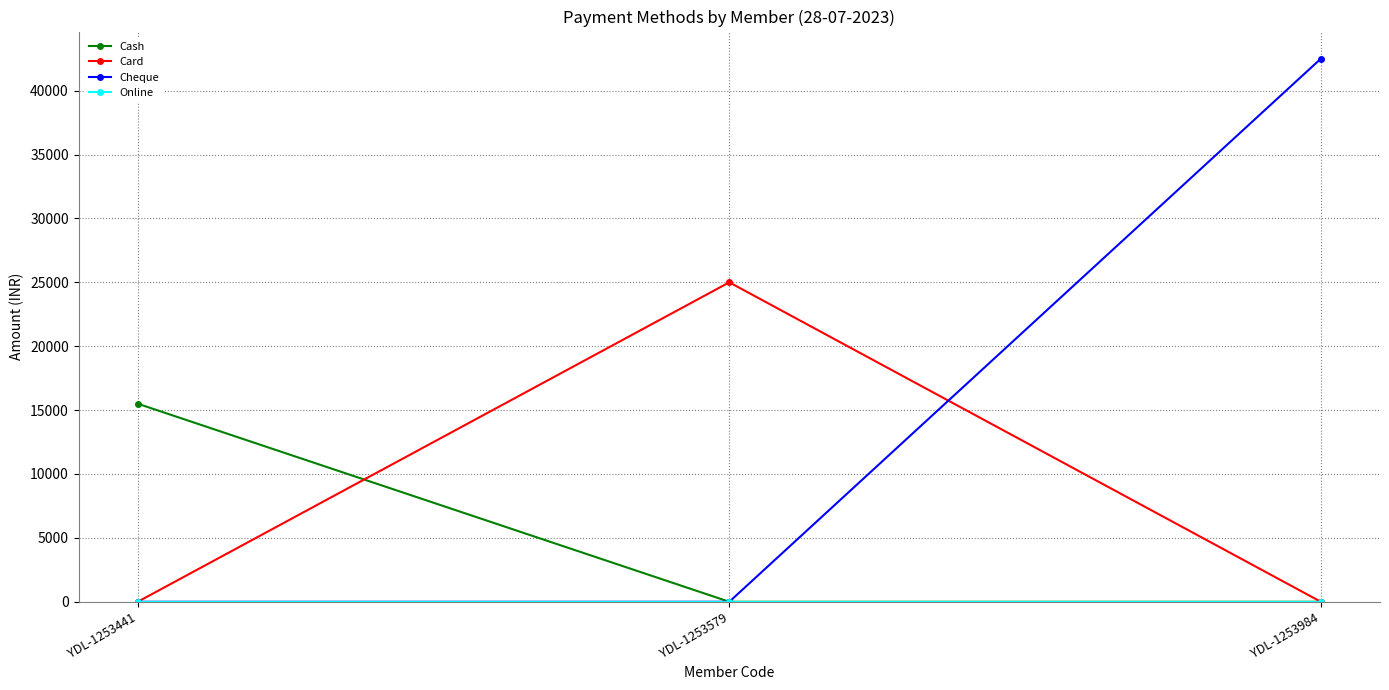

What is the spread (max minus min) of values at YDL-1253579?

25000